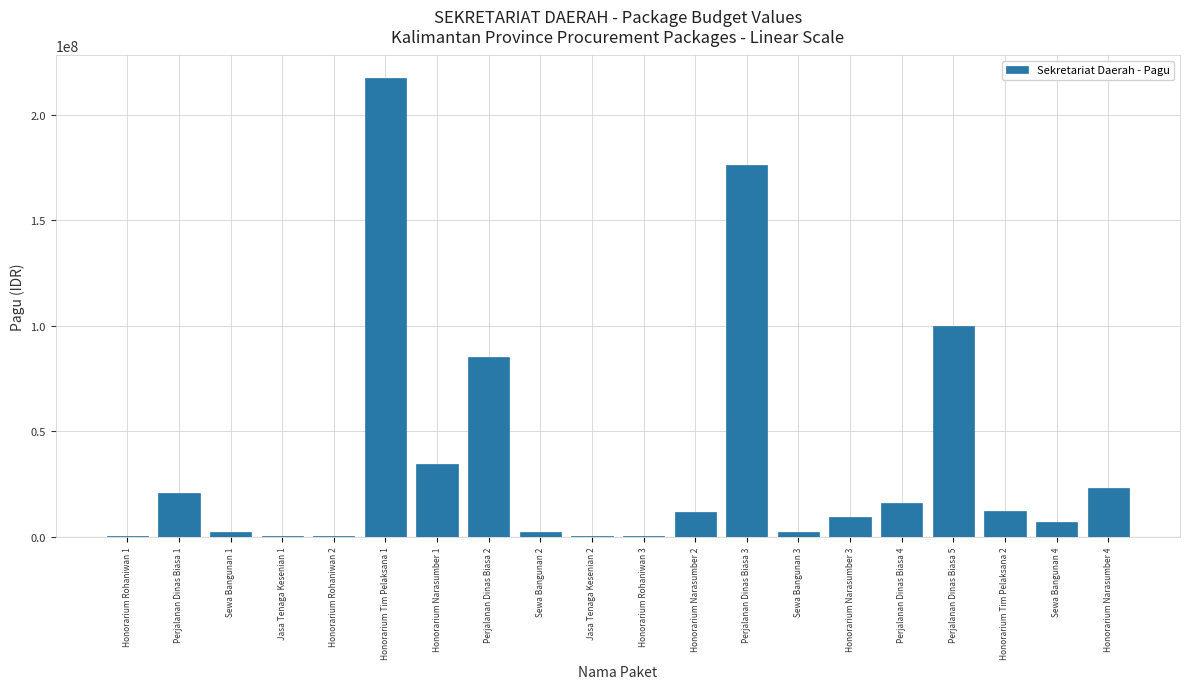

Is it true that the value at Sewa Bangunan 4 is 7000000?

True